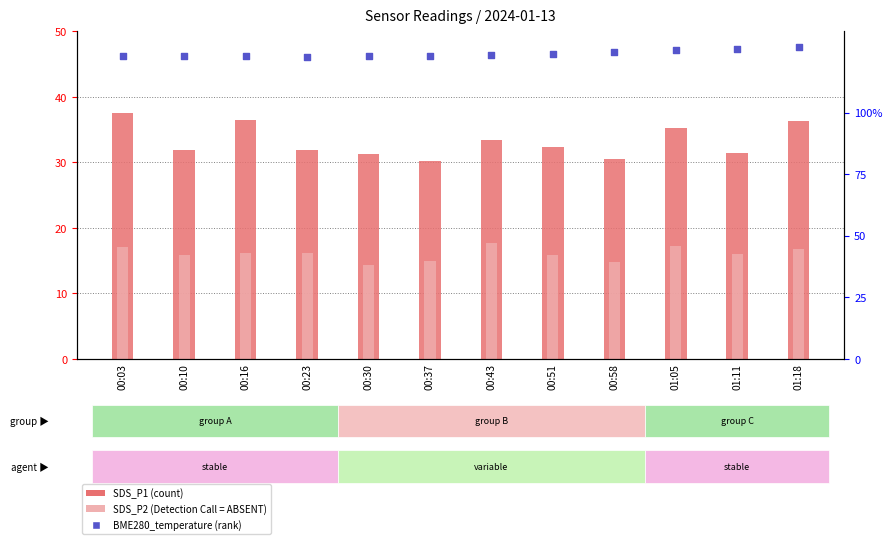

Is the value of SDS_P2 at 01:18 greater than the value of SDS_P1 at 01:05?

No